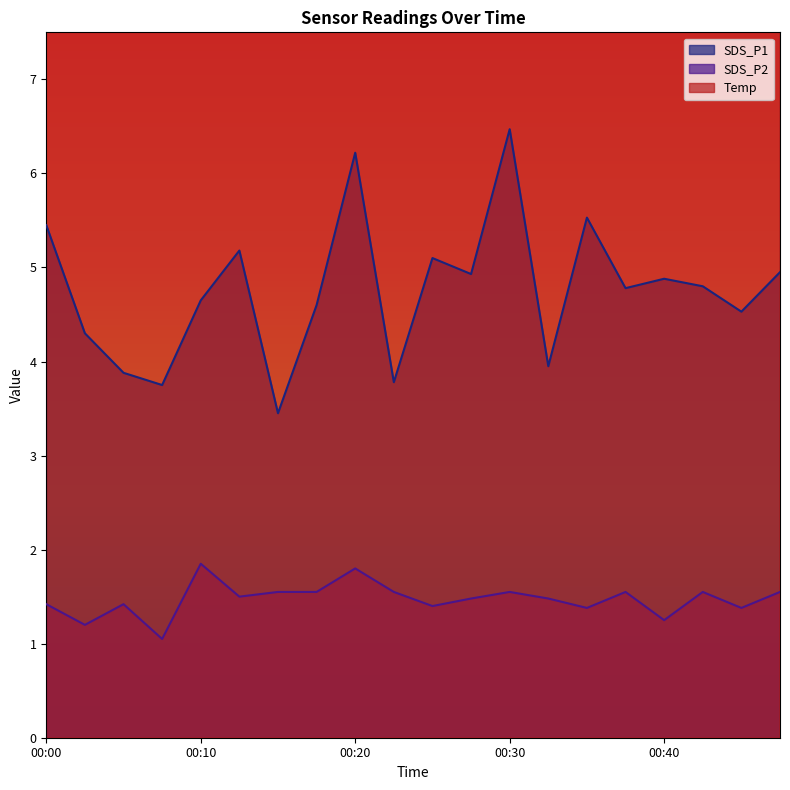

Reading right to left, transcribe all the data shown in this chart.

SDS_P1: 00:47=5.0	00:45=4.5	00:42=4.8	00:40=4.9	00:37=4.8	00:35=5.5	00:32=4.0	00:30=6.5	00:27=4.9	00:25=5.1	00:22=3.8	00:20=6.2	00:17=4.6	00:15=3.5	00:12=5.2	00:10=4.7	00:07=3.8	00:05=3.9	00:02=4.3	00:00=5.5
SDS_P2: 00:47=1.6	00:45=1.4	00:42=1.6	00:40=1.2	00:37=1.6	00:35=1.4	00:32=1.5	00:30=1.6	00:27=1.5	00:25=1.4	00:22=1.6	00:20=1.8	00:17=1.6	00:15=1.6	00:12=1.5	00:10=1.9	00:07=1.1	00:05=1.4	00:02=1.2	00:00=1.4
Temp: 00:47=17.1	00:45=17.4	00:42=17.4	00:40=17.4	00:37=17.4	00:35=17.4	00:32=17.3	00:30=17.4	00:27=17.3	00:25=17.2	00:22=17.0	00:20=17.2	00:17=17.2	00:15=17.3	00:12=17.6	00:10=17.6	00:07=17.5	00:05=17.5	00:02=17.2	00:00=17.0